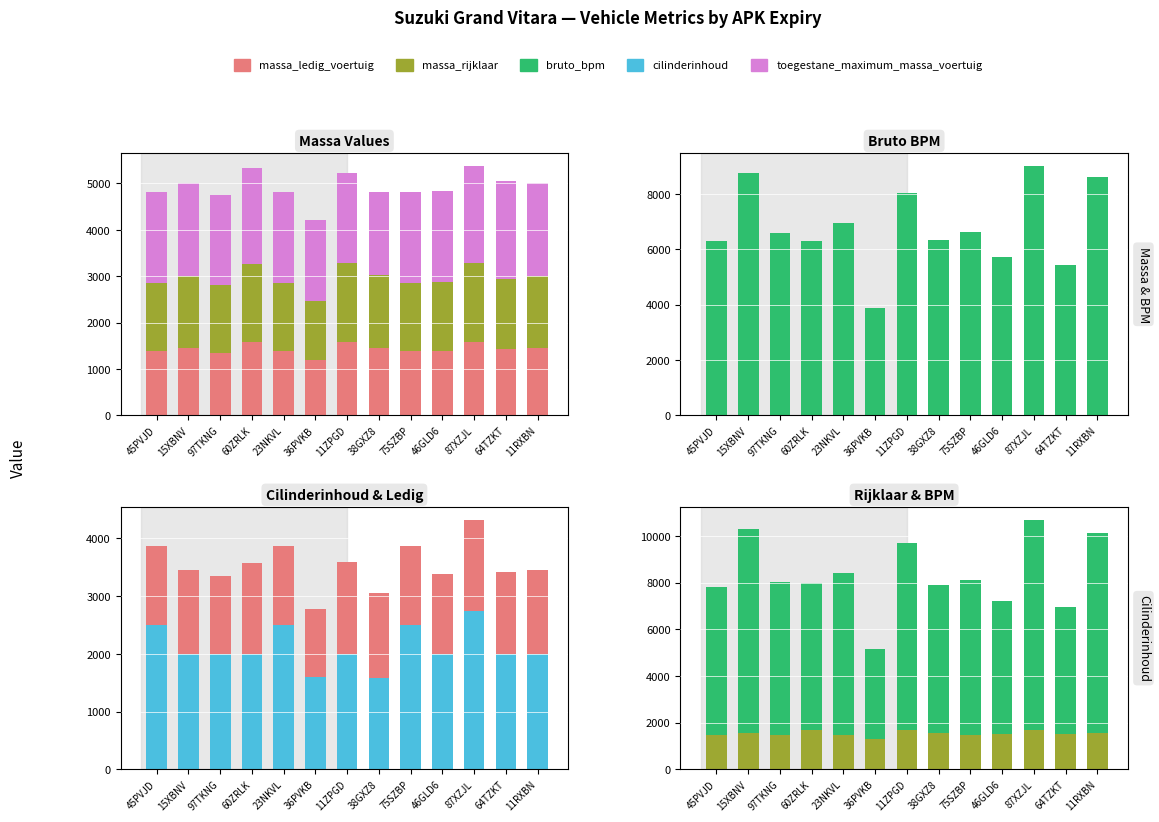

What is the average value of the bruto_bpm series?

6810